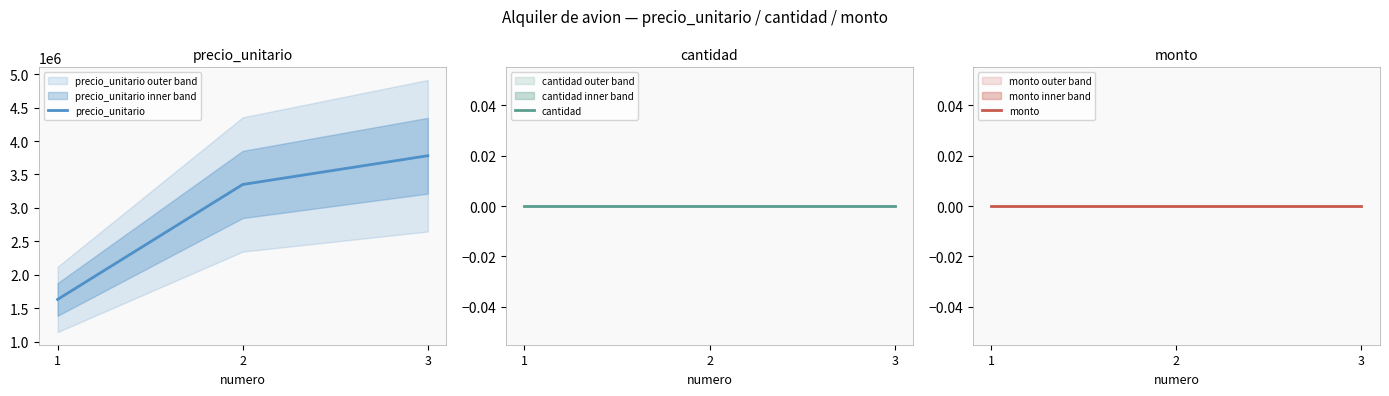

What is the difference between the precio_unitario values at 2 and 3?

430000